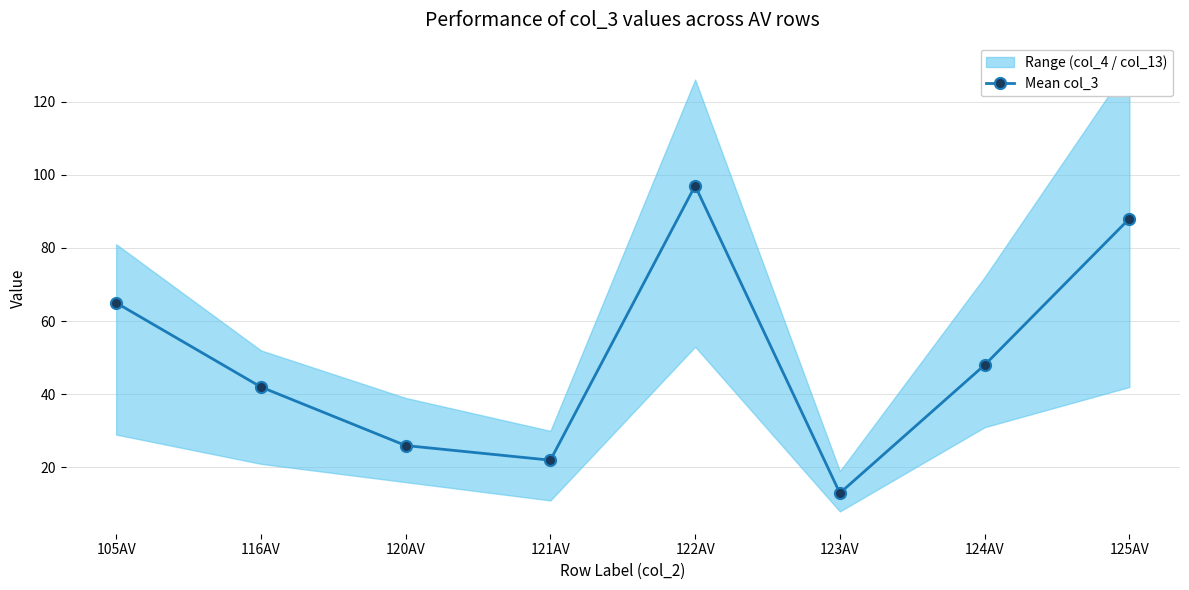

What is the label of the 2nd point from the left?

116AV